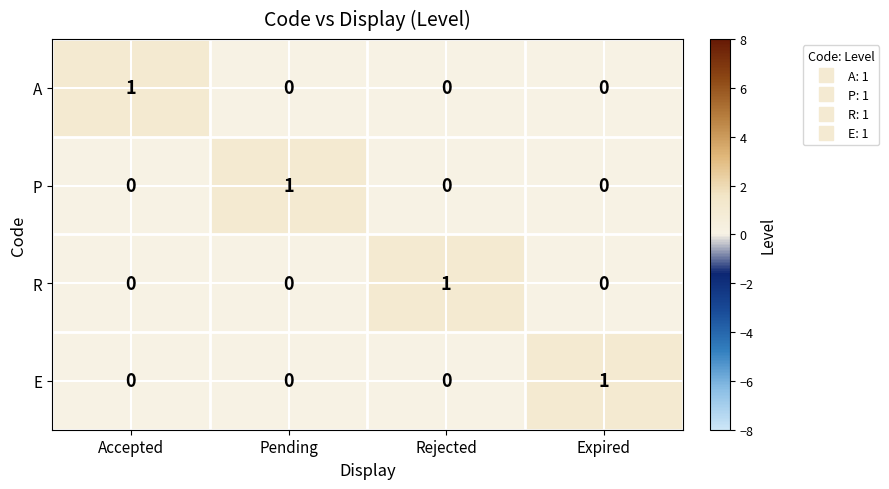

Reading left to right, what are all the values shown in this chart?

A: 1	0	0	0
P: 0	1	0	0
R: 0	0	1	0
E: 0	0	0	1